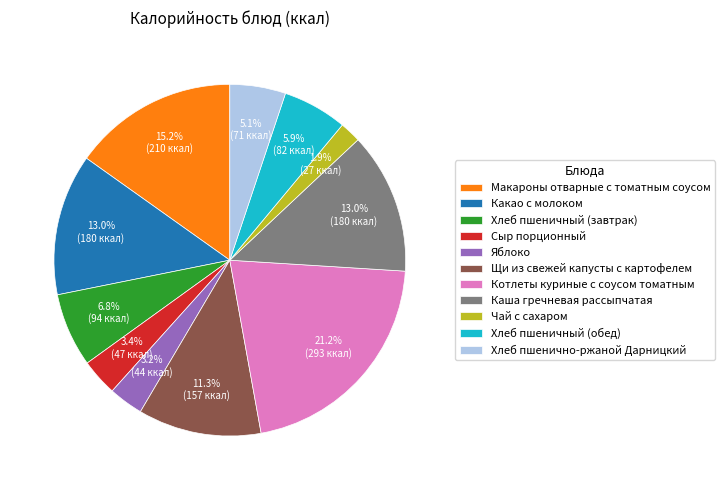

To the nearest percent, what is the difference between the largest and smallest slice percentages?

19%